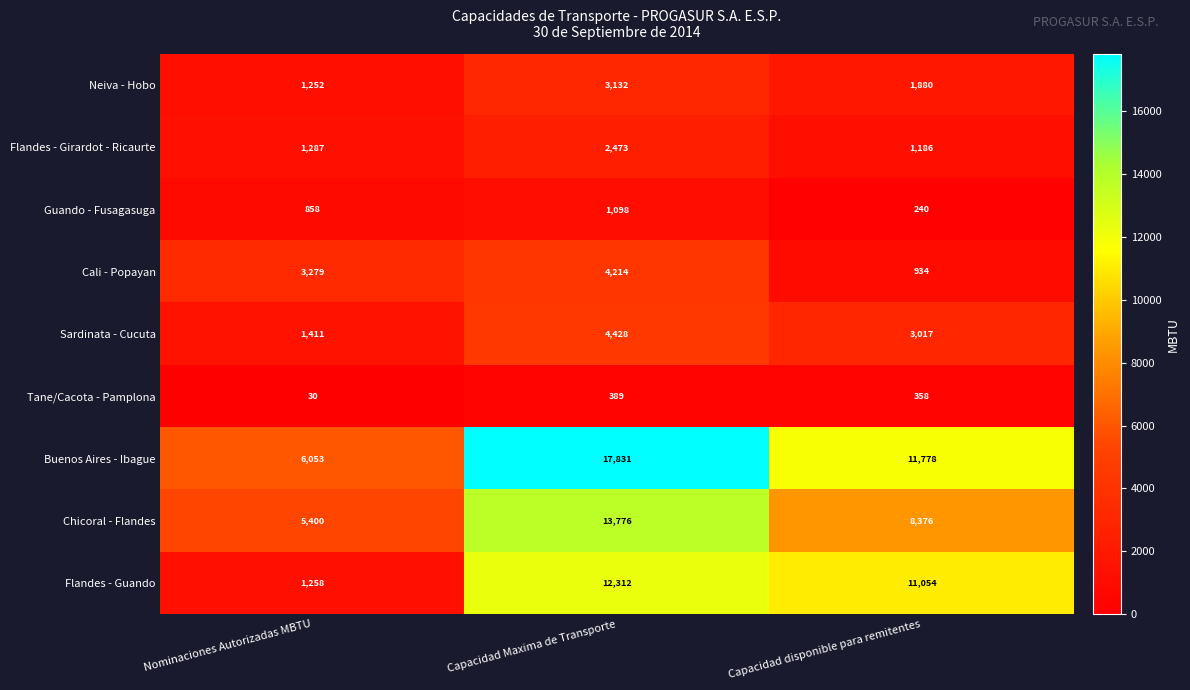

What is the minimum value for Chicoral - Flandes?

5400